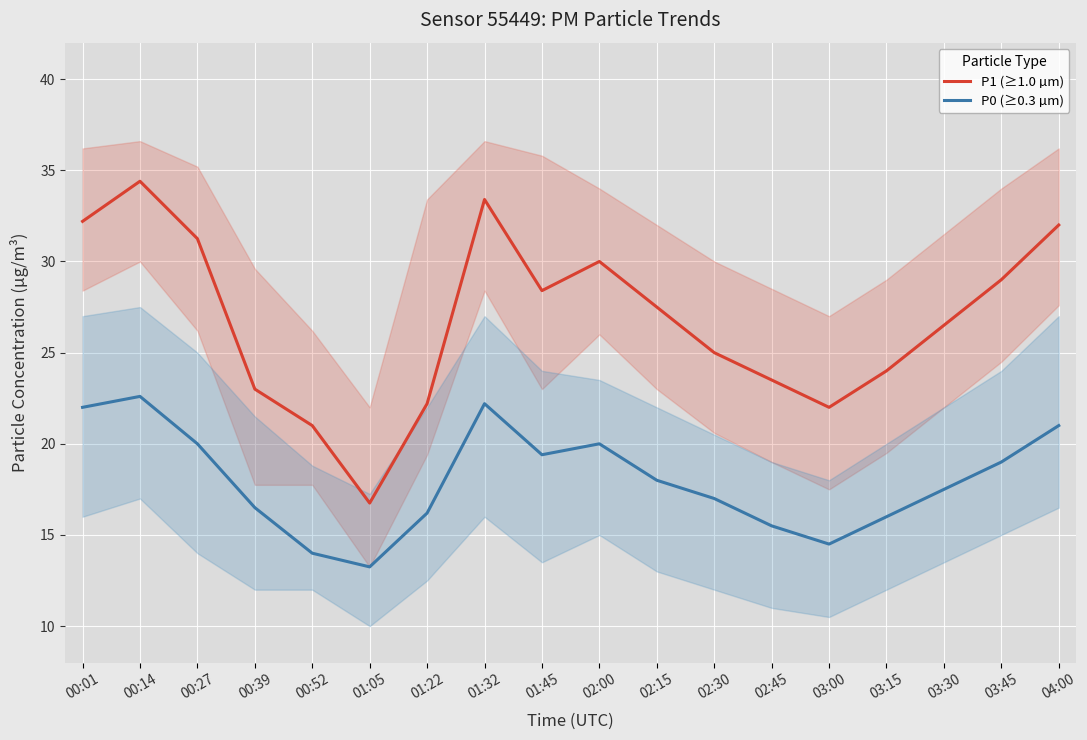

Which series has the largest total across all categories?

P1 (≥1.0 µm)